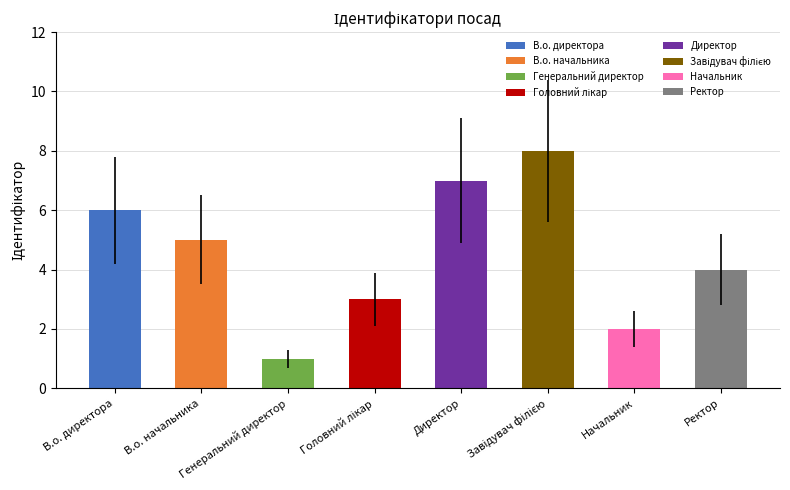

What is the ratio of the value at Генеральний директор to the value at В.о. начальника?

0.2